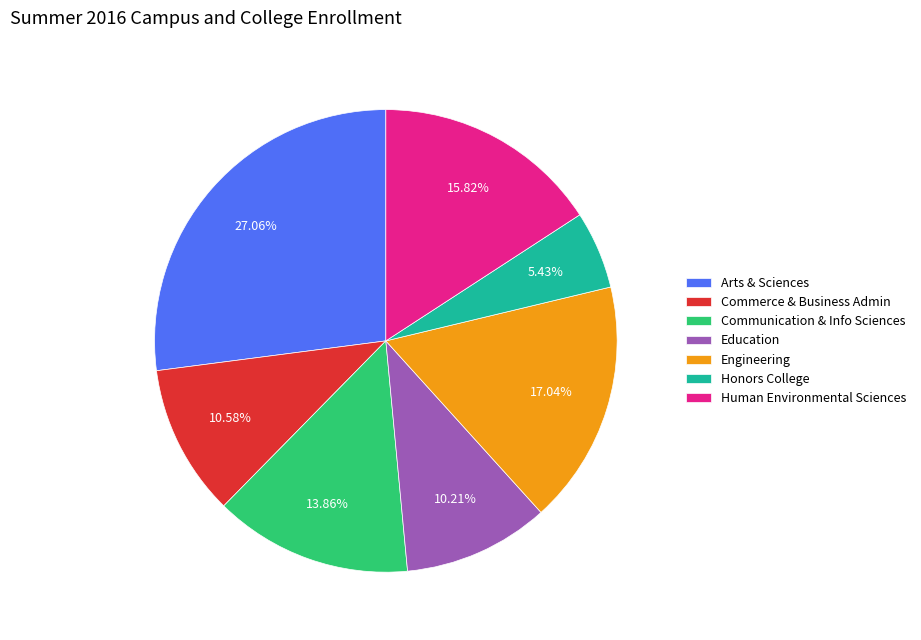

Count the number of slices in the pie.

7